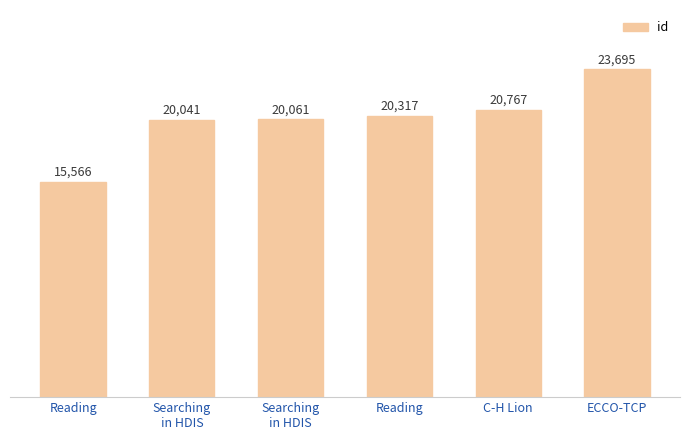

How many data points are less than 20317?

3